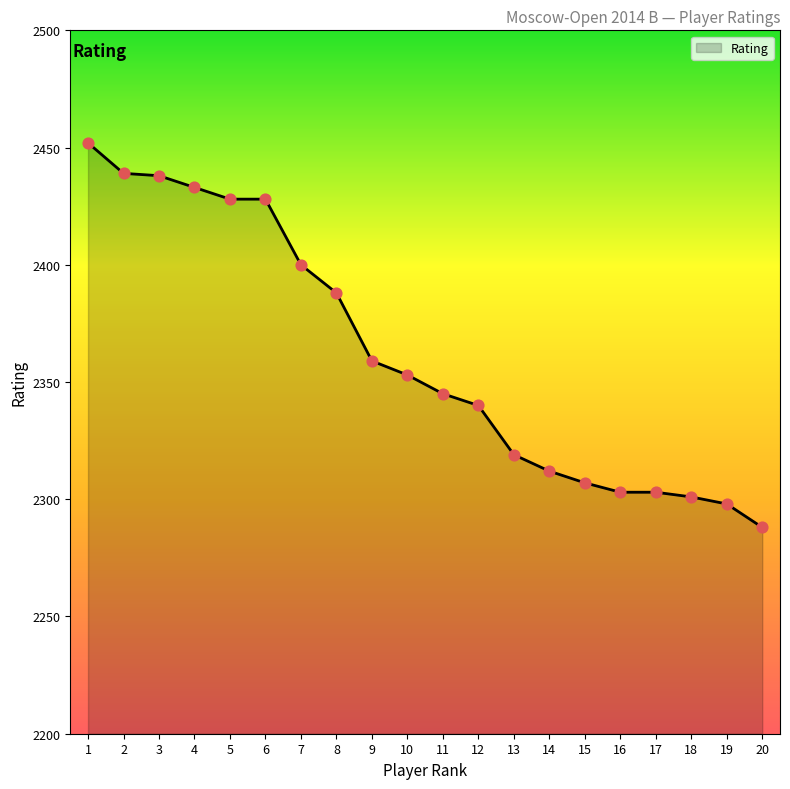

What is the change in value from 4 to 18?

-132